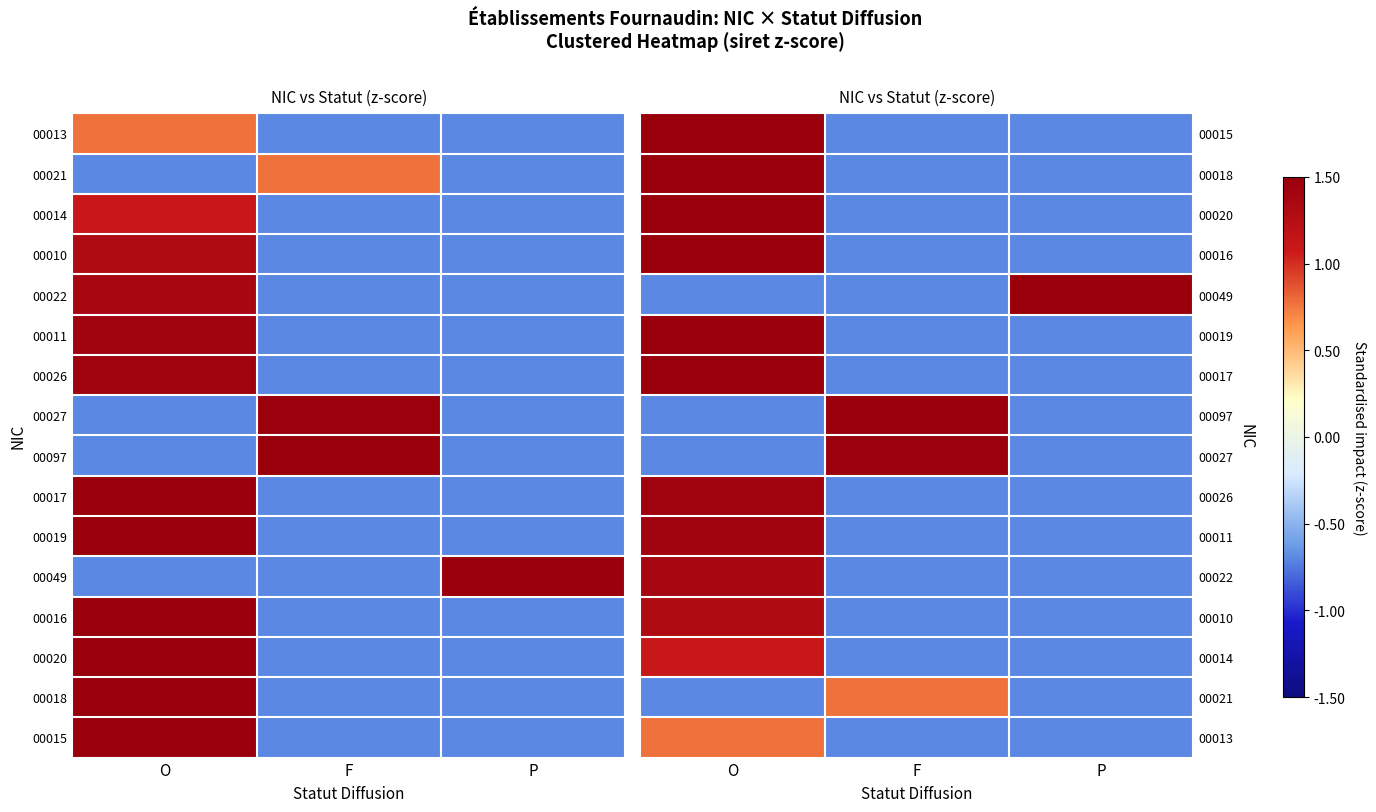

What is the maximum value shown in the chart?

1.9